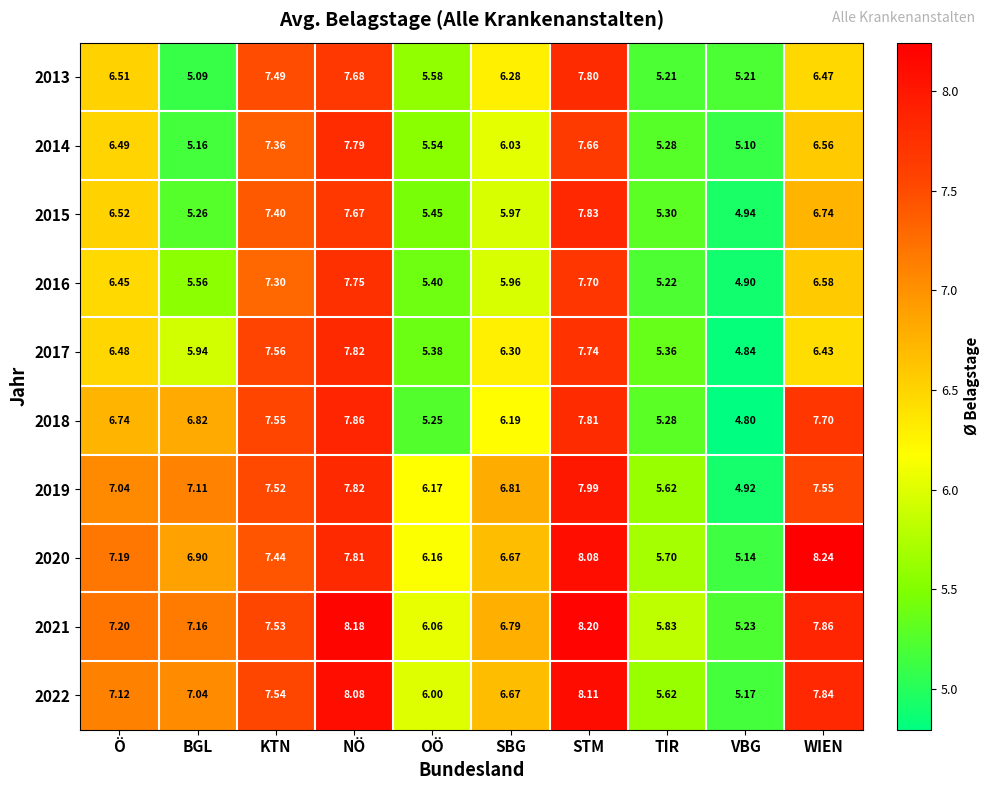

At which label is 2014 closest to 6?

SBG